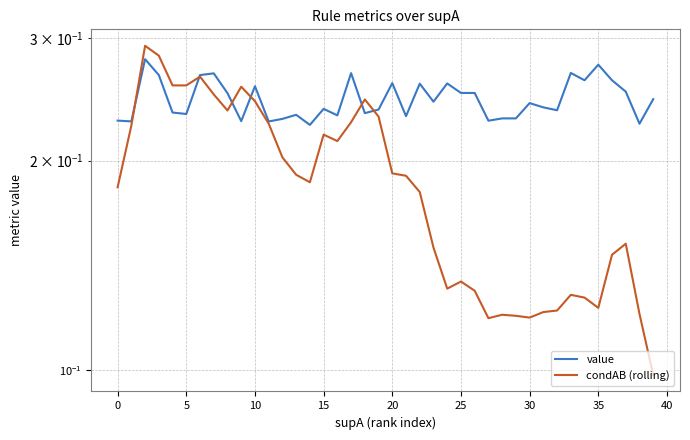

Count the value values in the range 0 to 1.

40